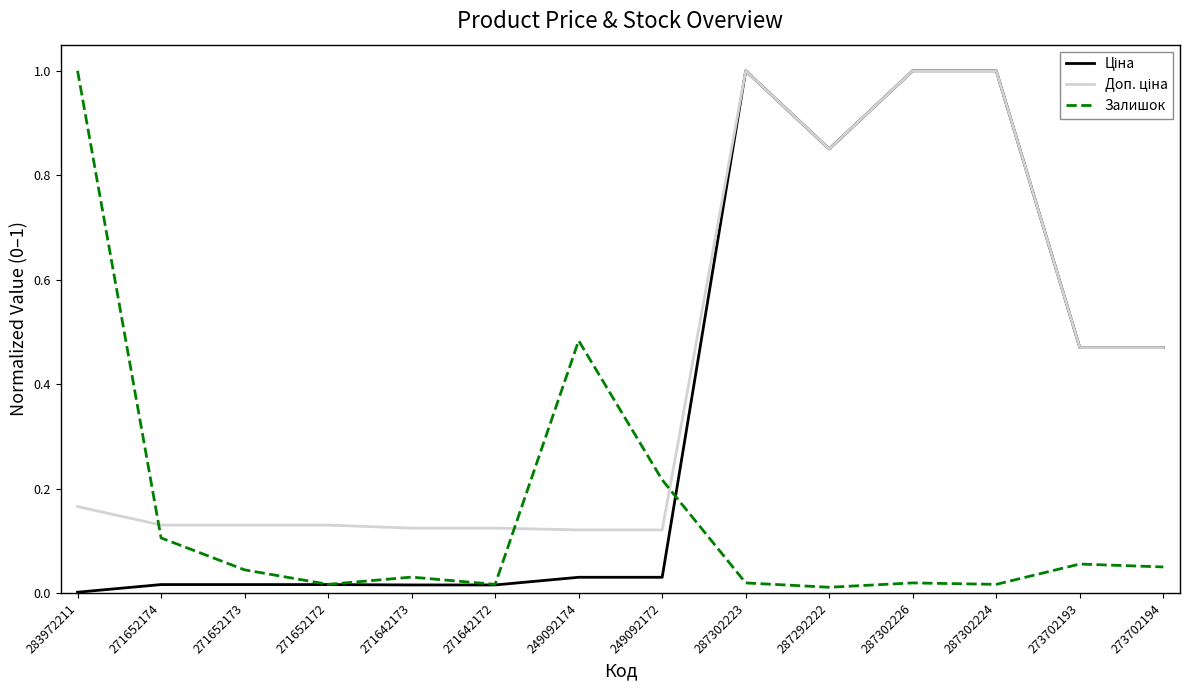

Where is the first local maximum for Залишок?

271642173